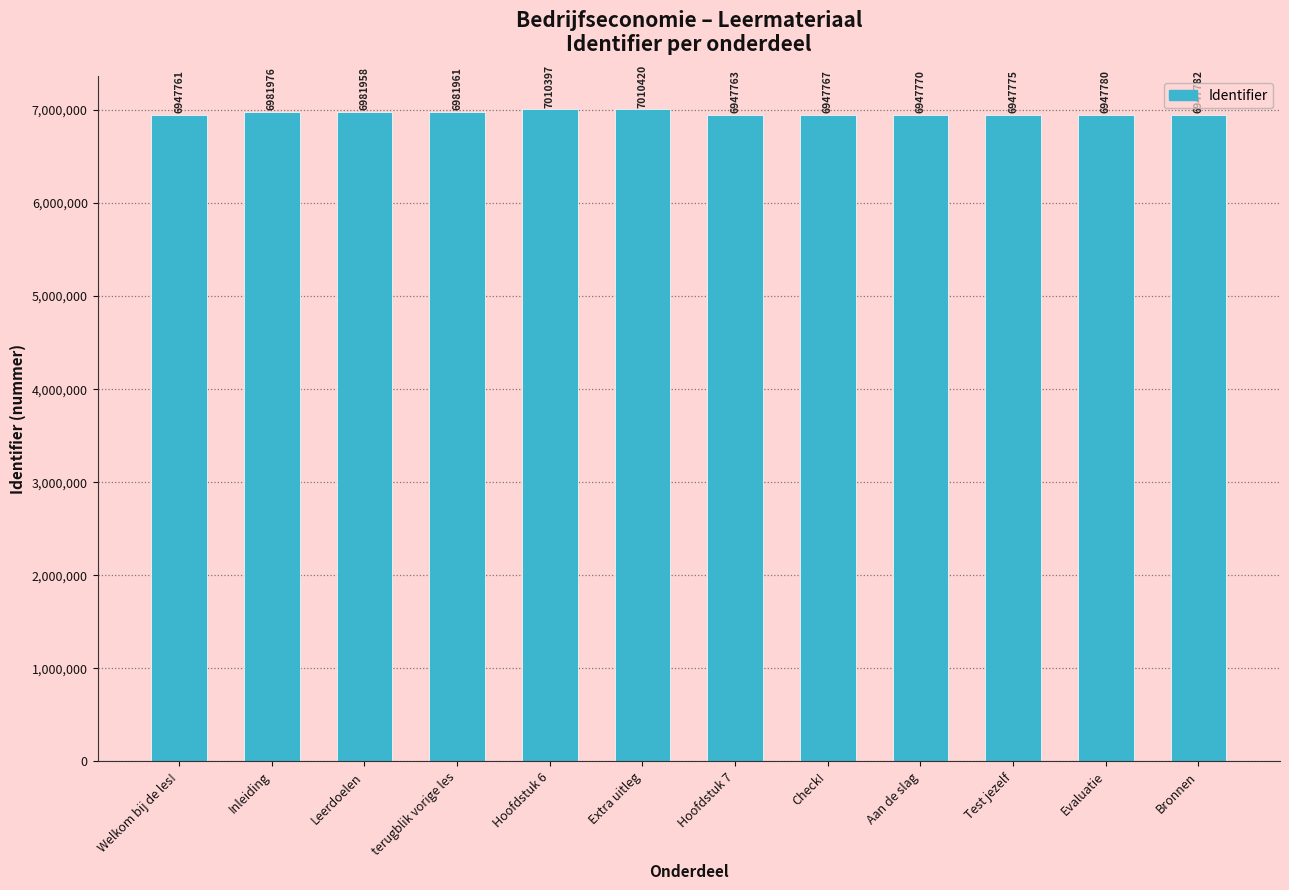

Between Bronnen and Leerdoelen, which is larger?

Leerdoelen